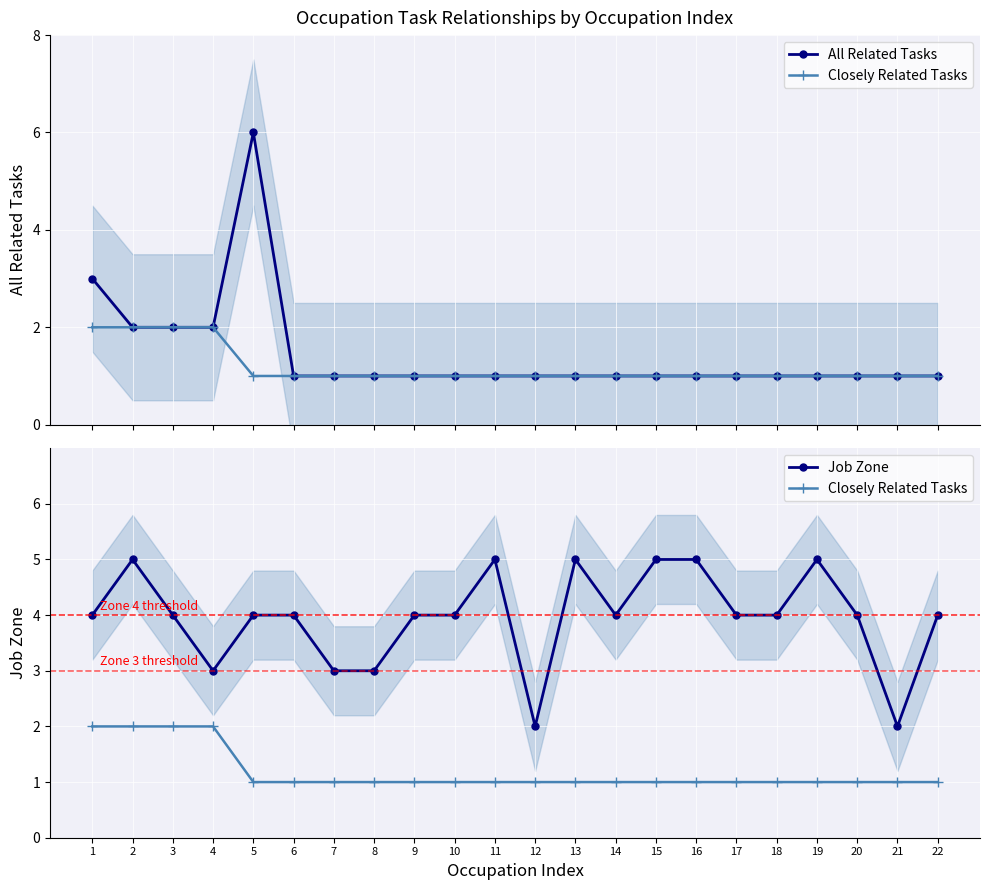

What is the value of the All Related Tasks point at the 11th from the left?

1